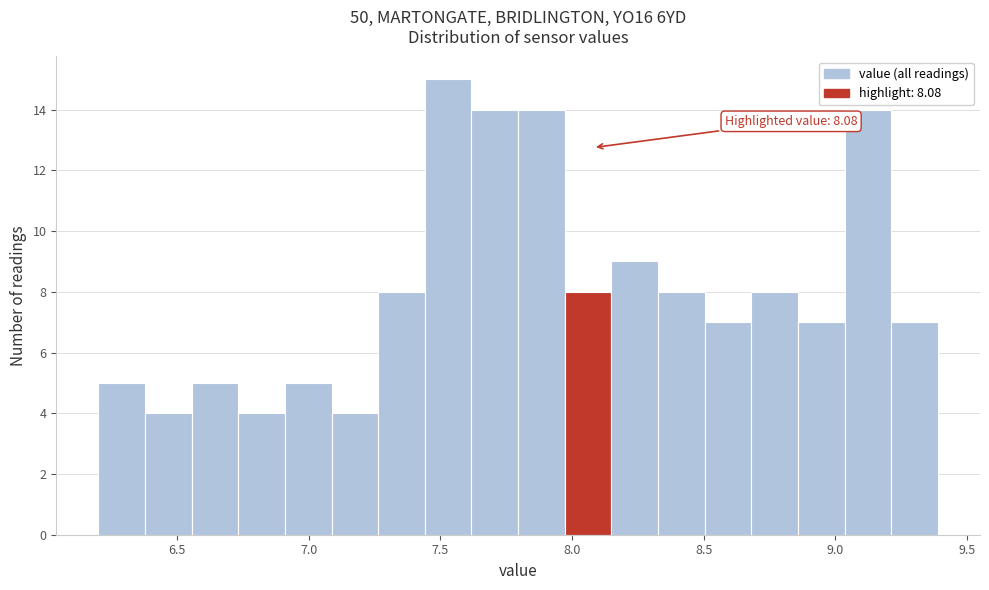

Around what value on the x-axis is the tallest bar? Give the approximate position of its centre, as read against the axis.

7.55